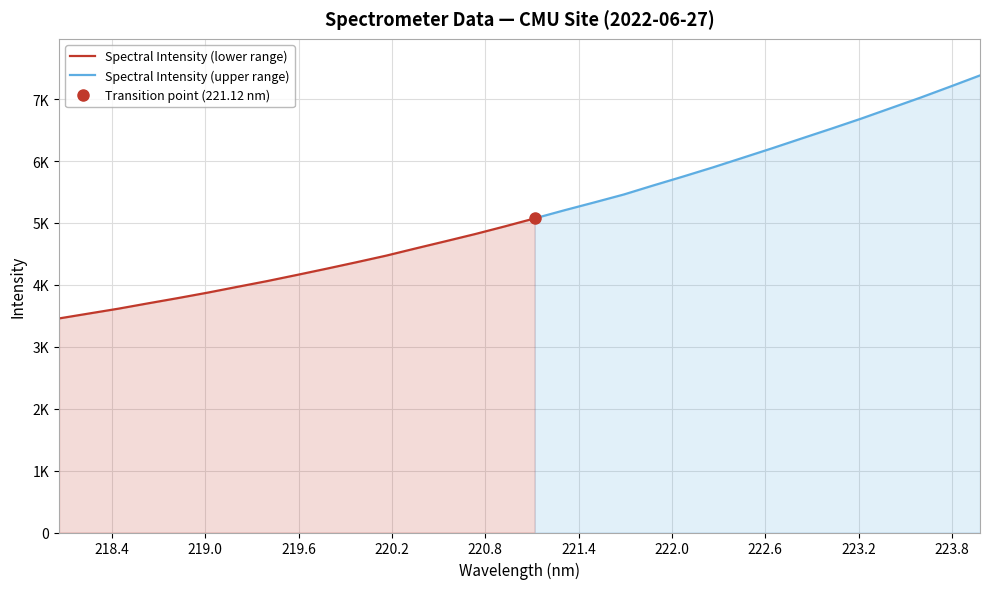

What is the difference between the second highest and second lowest values?

3665.8